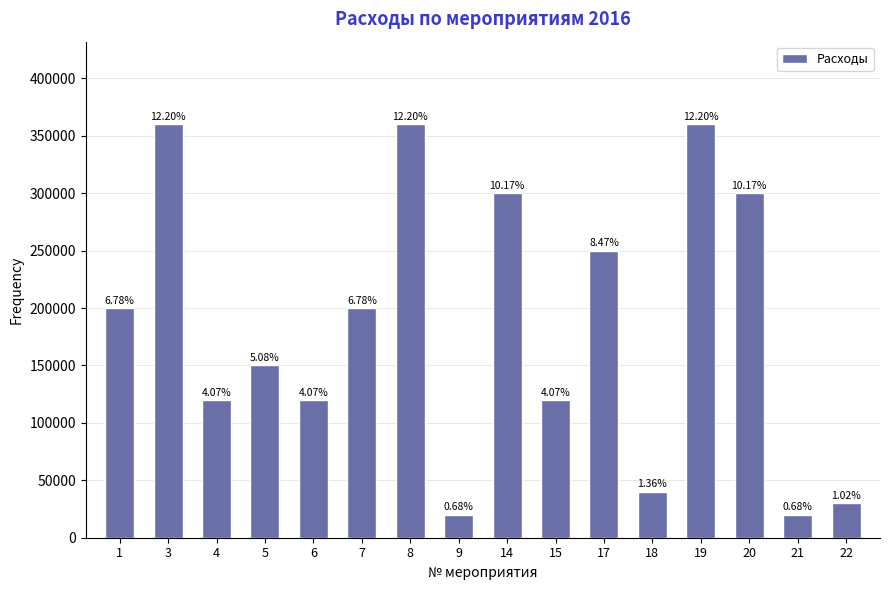

List the labels in order of value, largest first.

3, 8, 19, 14, 20, 17, 1, 7, 5, 4, 6, 15, 18, 22, 9, 21